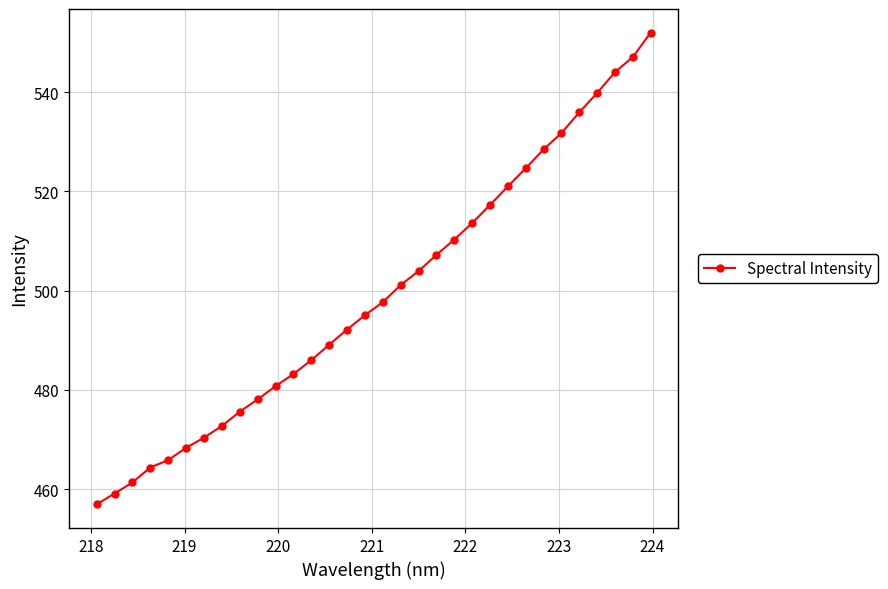

True or false: the data has more than 2 interior local peaks.

False